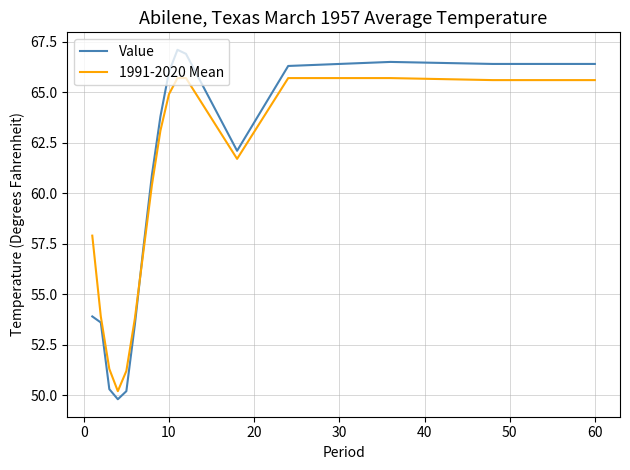

List the series in order of their peak value, lowest first.

1991-2020 Mean, Value